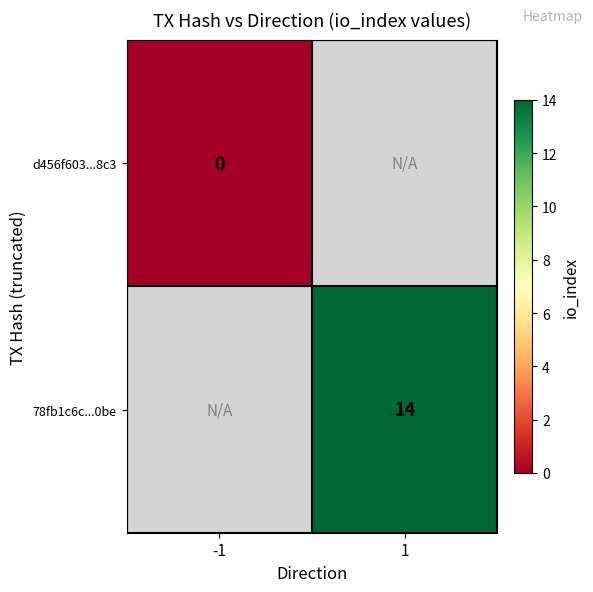

Which label corresponds to the smallest value in the chart?

-1